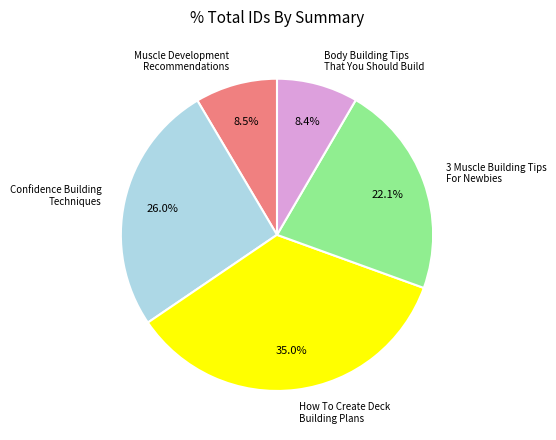

Does 3 Muscle Building Tips For Newbies account for over 50% of the chart?

No